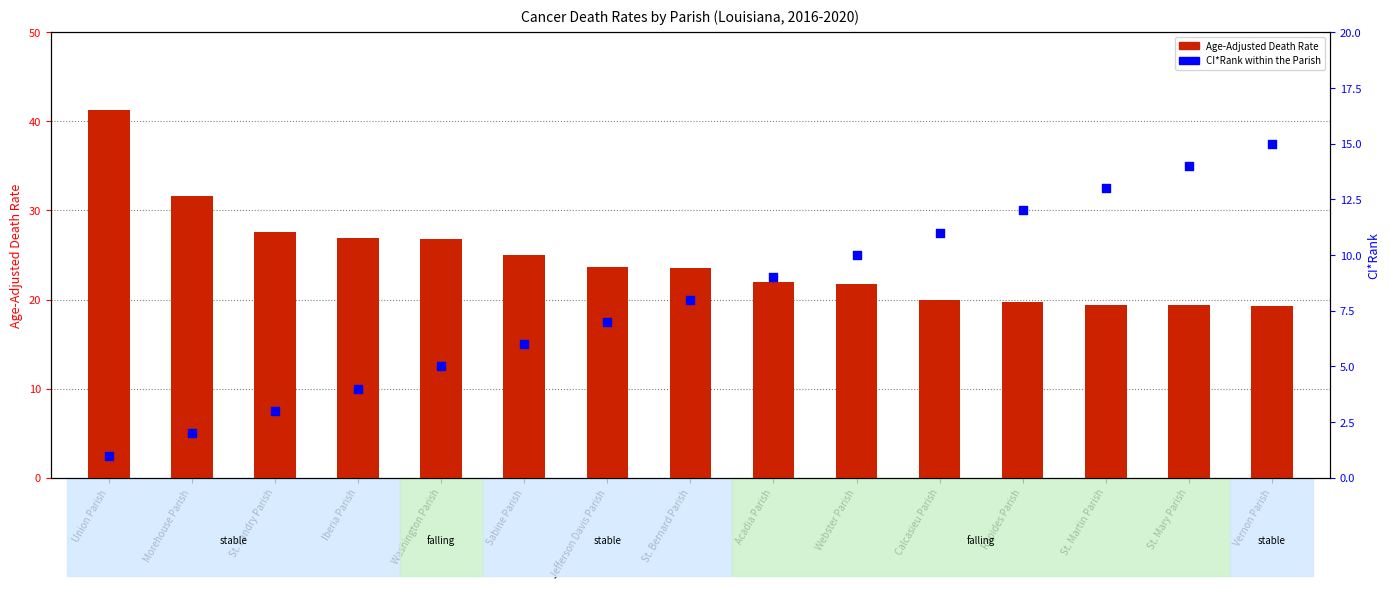

Which series has the largest Y range (max minus min)?

Age-Adjusted Death Rate